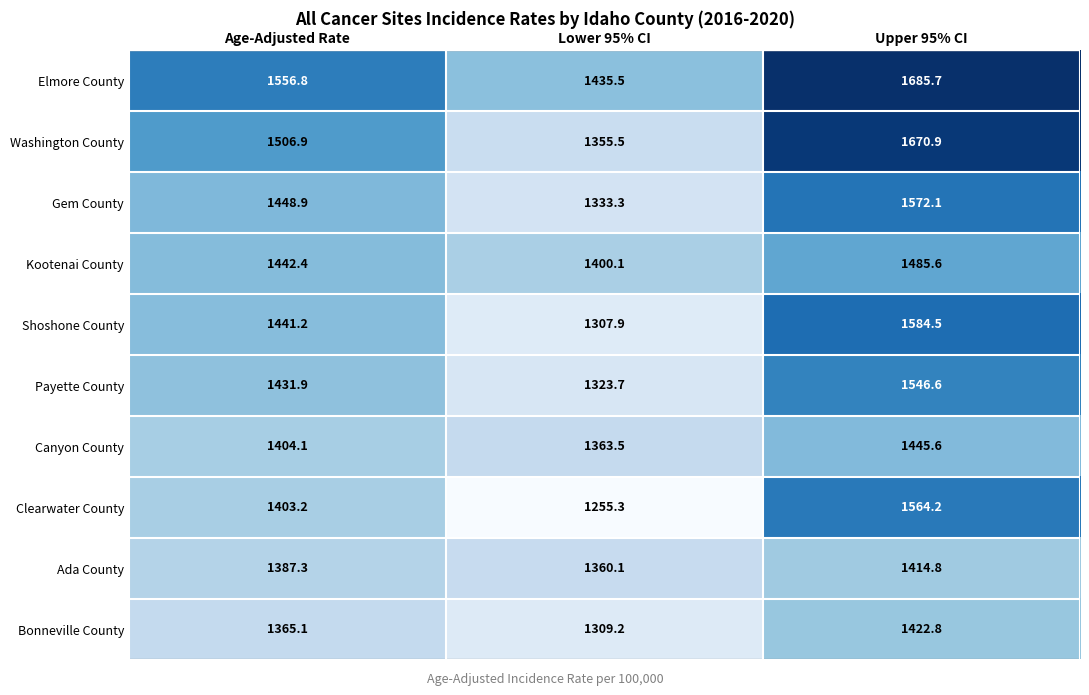

What is the difference between the Gem County values at Age-Adjusted Rate and Upper 95% CI?

123.2